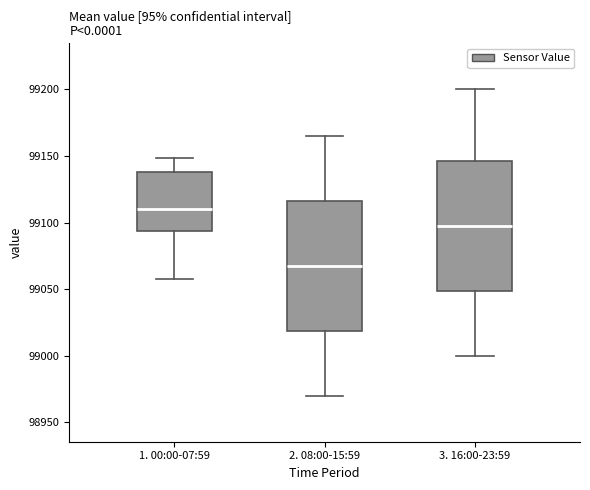

Reading left to right, read every box against the y-axis: the position of its median line, the range the box covers, and the ends of its whiskers. The values are not printed on the chart, so give them approximately, as read against the axis.

1. 00:00-07:59: median 99110, box 99095 to 99140, whiskers 99055 to 99150
2. 08:00-15:59: median 99070, box 99020 to 99115, whiskers 98970 to 99165
3. 16:00-23:59: median 99100, box 99050 to 99145, whiskers 99000 to 99200